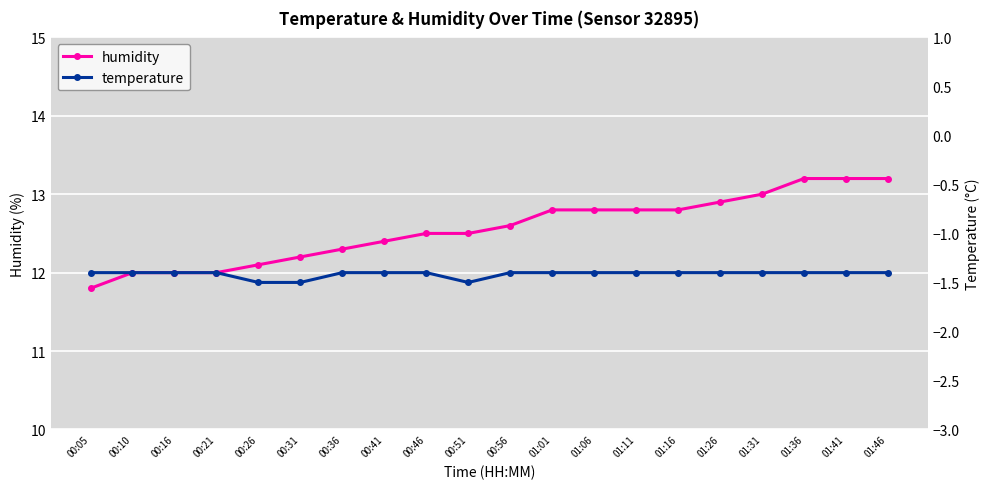

What position from the right is 00:10?

19